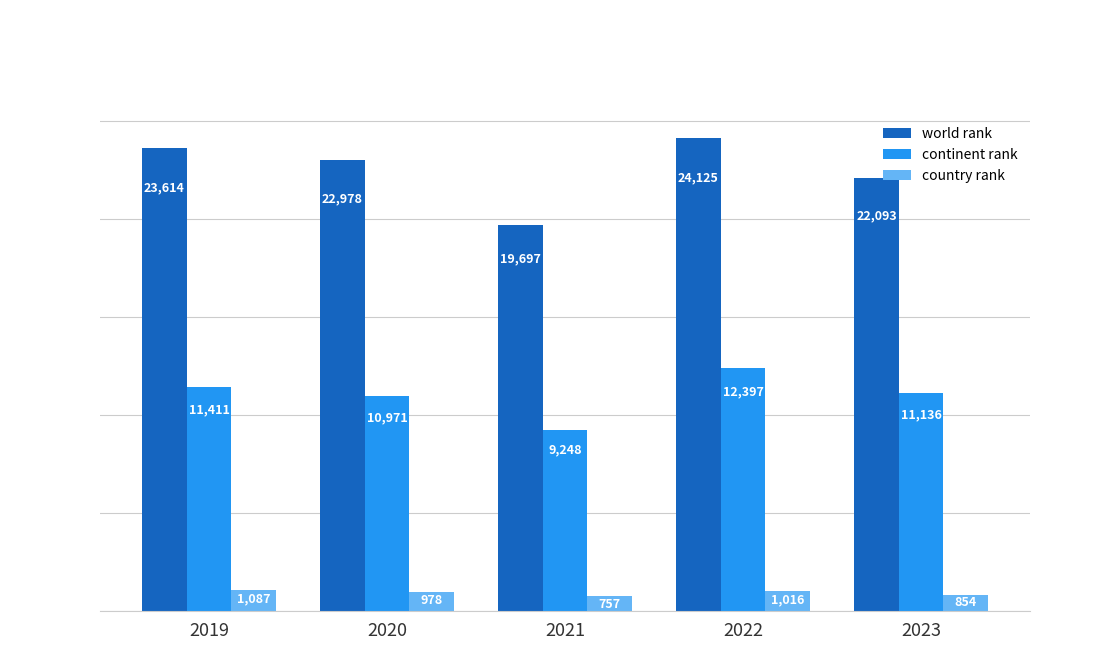

What is the total value across all series at 2021?

29702